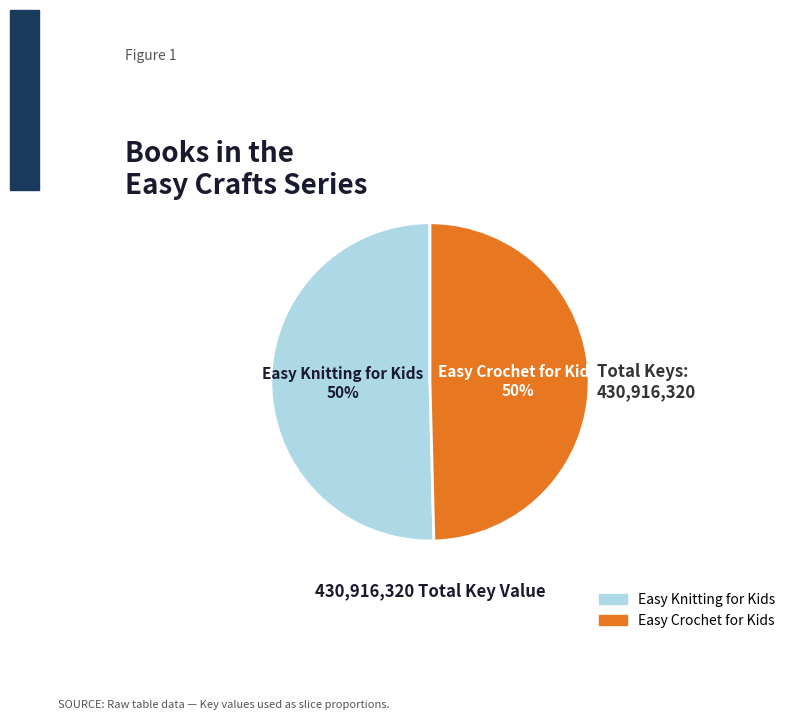

To the nearest percent, what portion does Easy Knitting for Kids represent?

50%